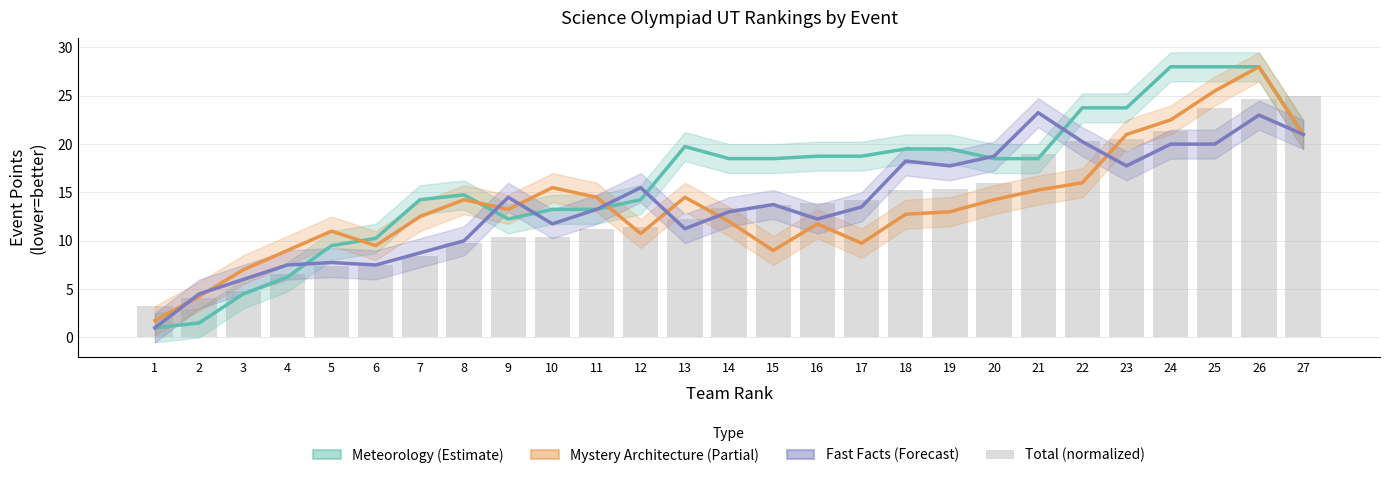

How many series are shown in this chart?

4